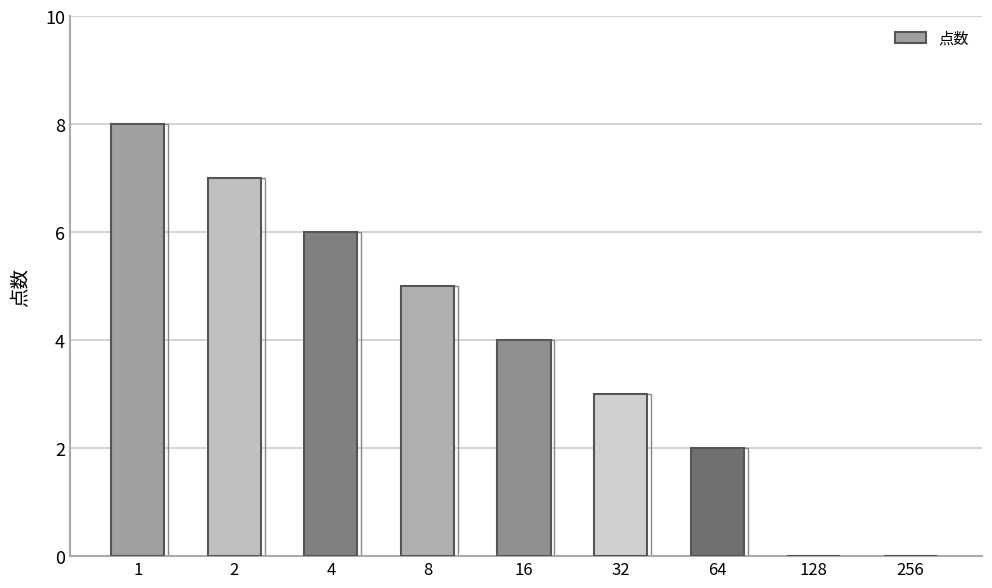

Rank the categories by value from highest to lowest.

1, 2, 4, 8, 16, 32, 64, 128, 256